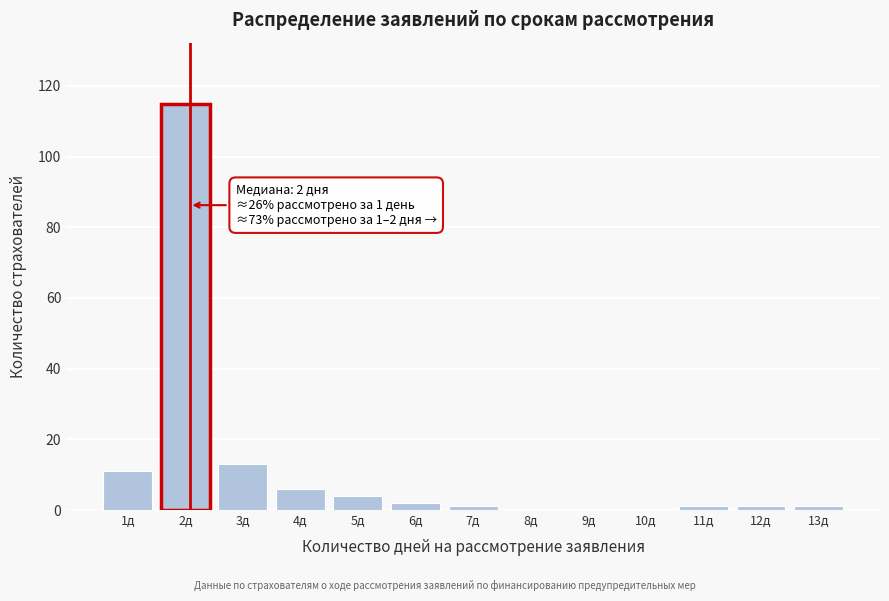

Reading right to left, list all the values displayed in this chart.

13д=1	12д=1	11д=1	10д=0	9д=0	8д=0	7д=1	6д=2	5д=4	4д=6	3д=13	2д=115	1д=11